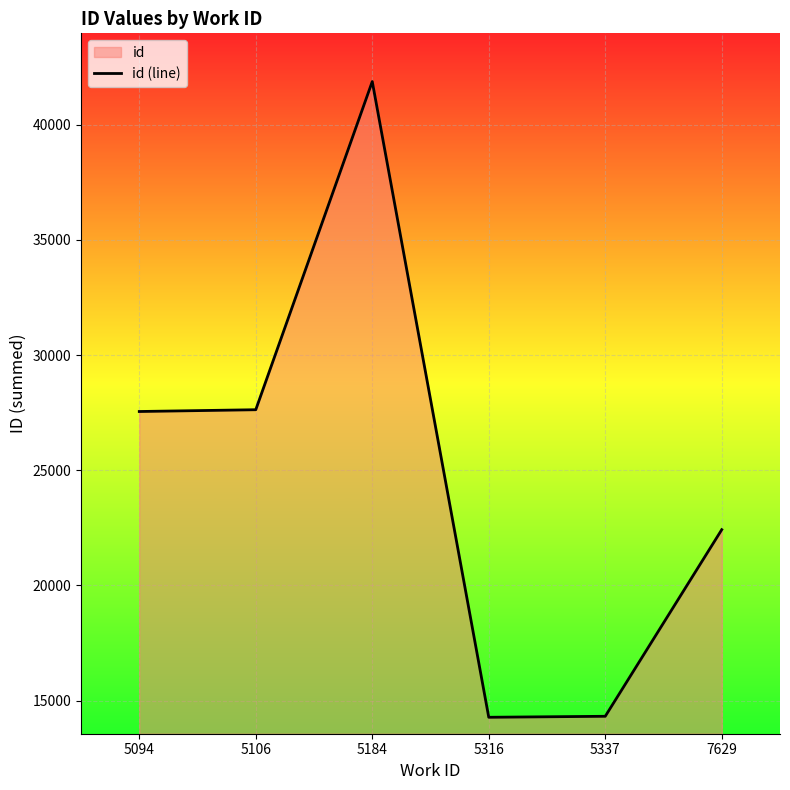

How many points are higher than both their immediate neighbors (excluding endpoints)?

1